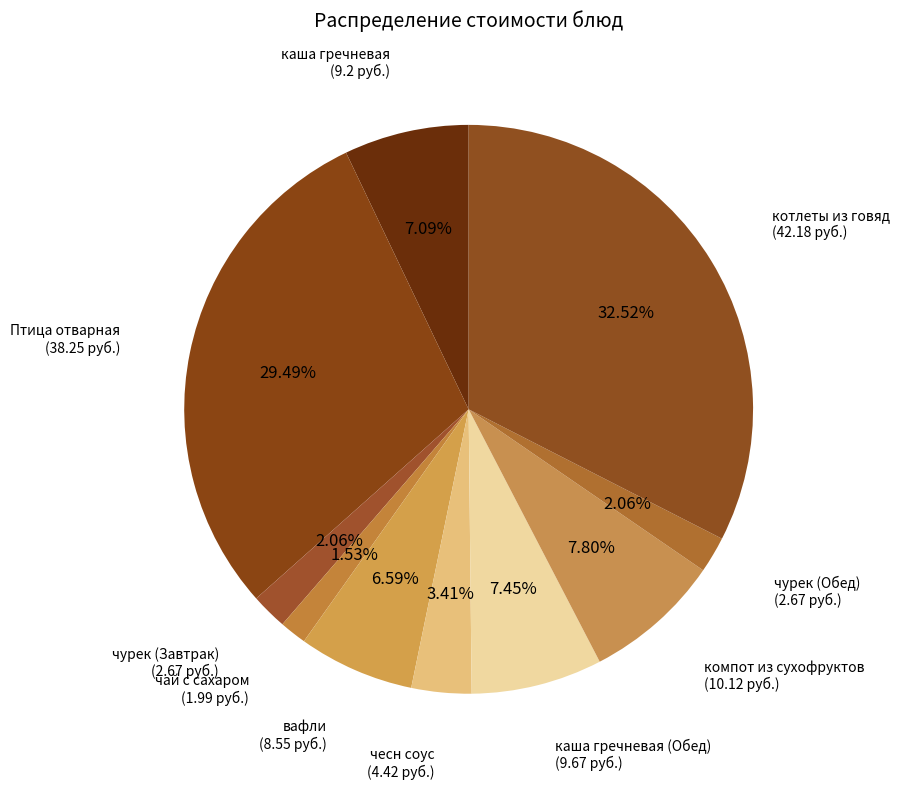

Does any single category account for the majority?

No